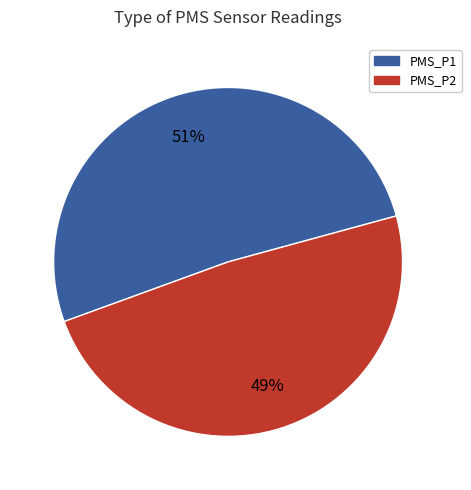

Which slice is the largest?

PMS_P1